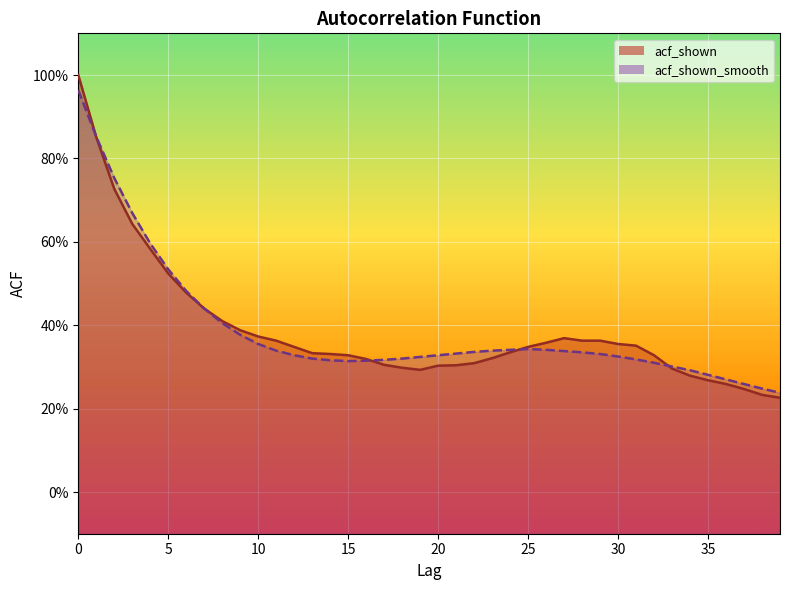

Where is the first local maximum for acf_shown?

27